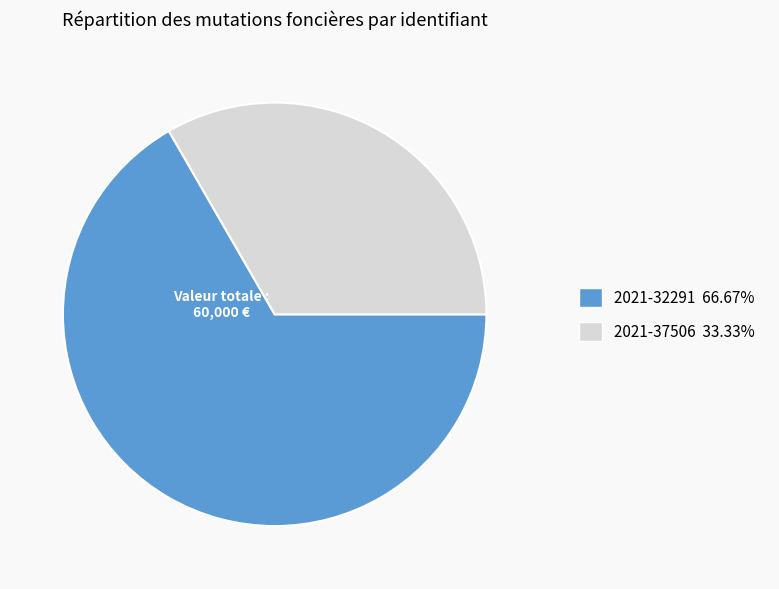

Rank the categories by value from lowest to highest.

2021-37506, 2021-32291